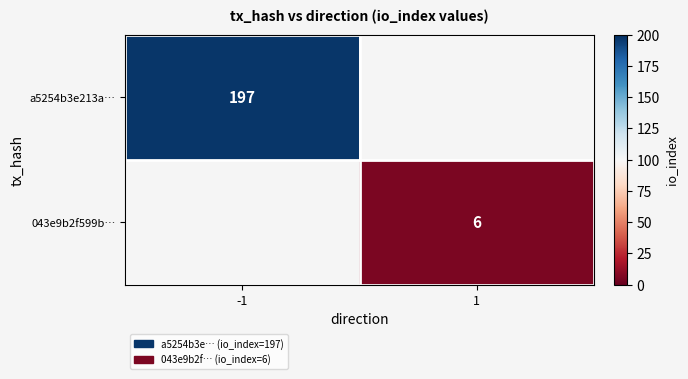

Is it true that 043e9b2f599b… equals 6 at 1?

True